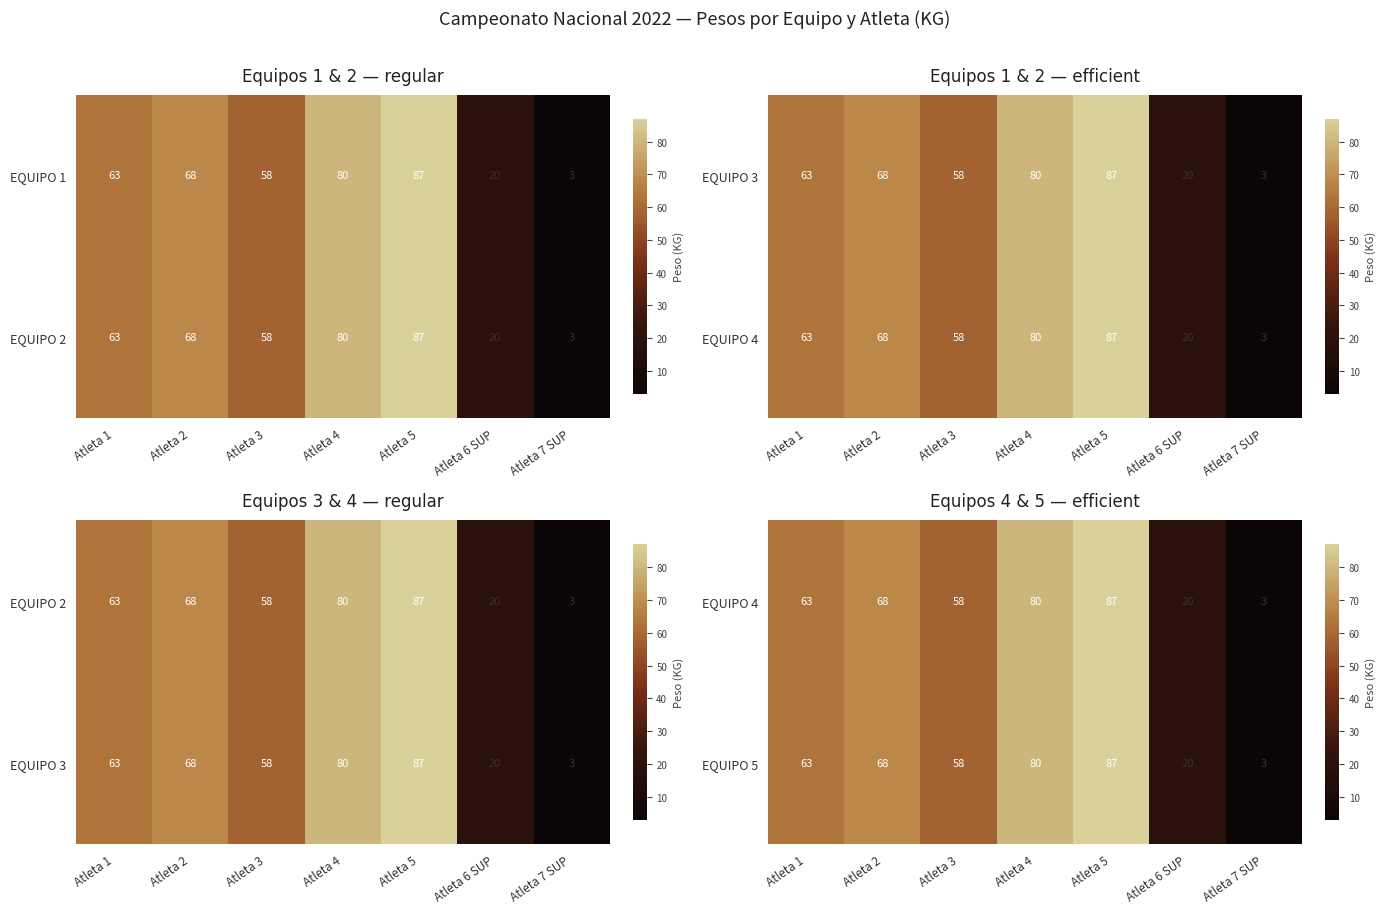

What is the sum of the EQUIPO 5 values at Atleta 3 and Atleta 7 SUP?

61